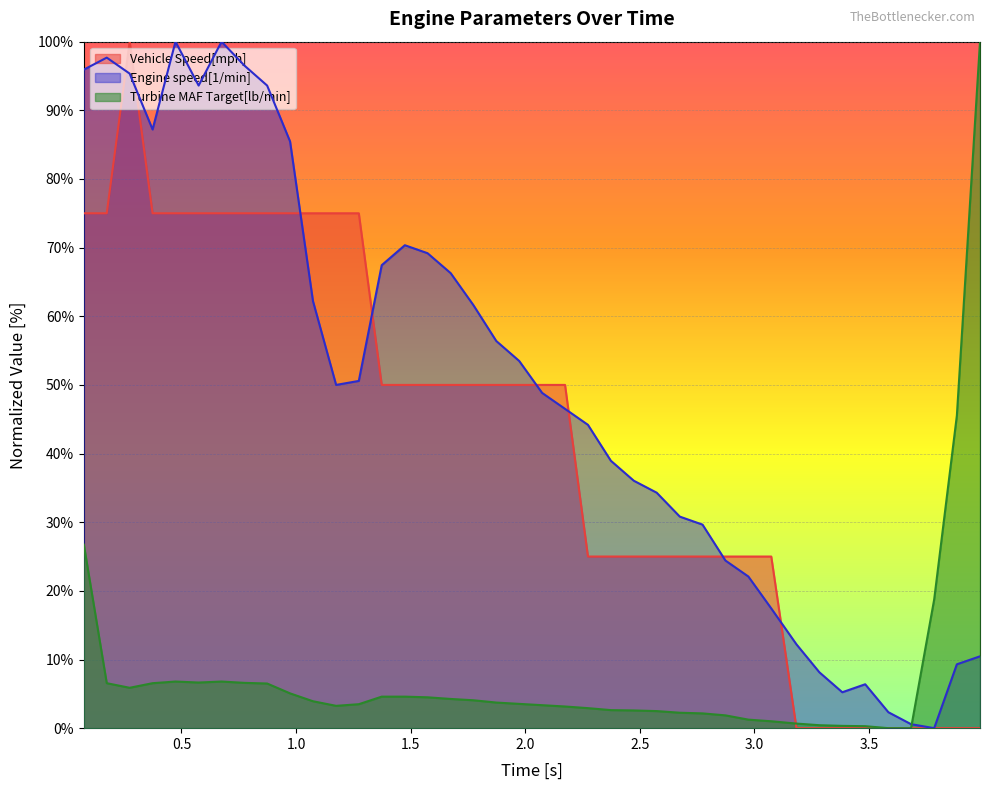

How many categories are shown in the chart?

40